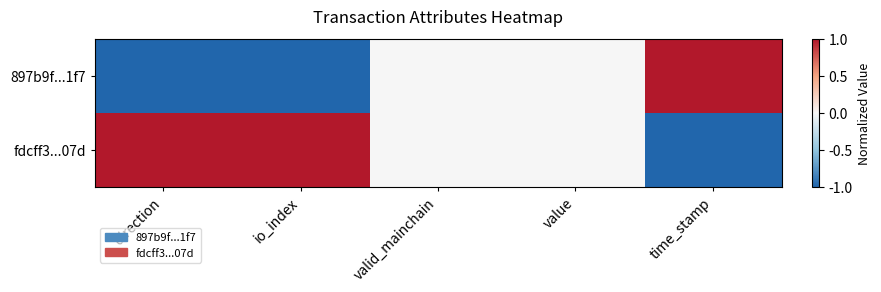

What is the maximum value shown in the chart?

1